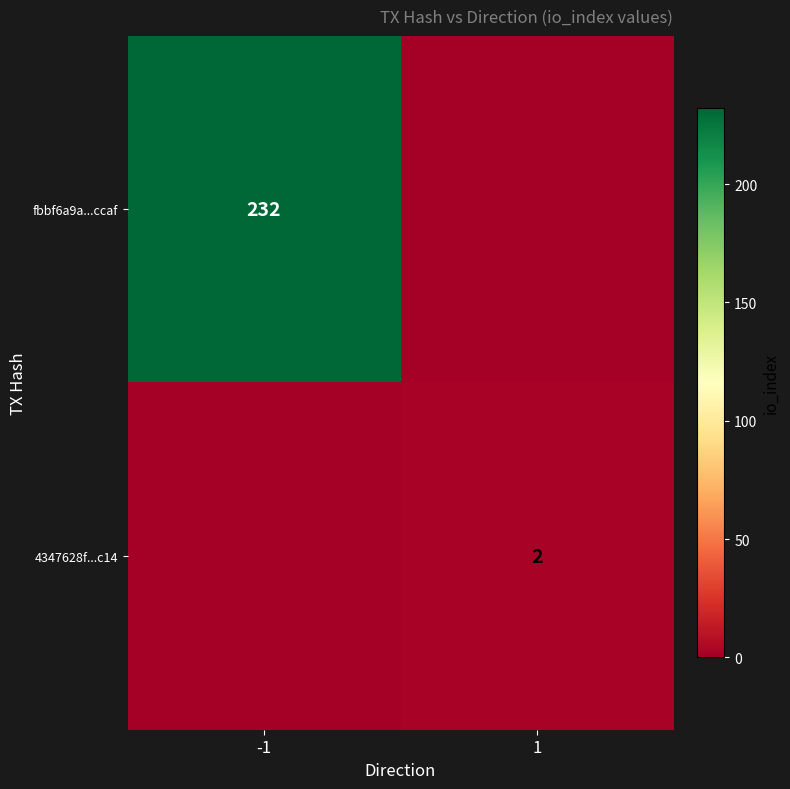

Between -1 and 1, which is larger?

-1